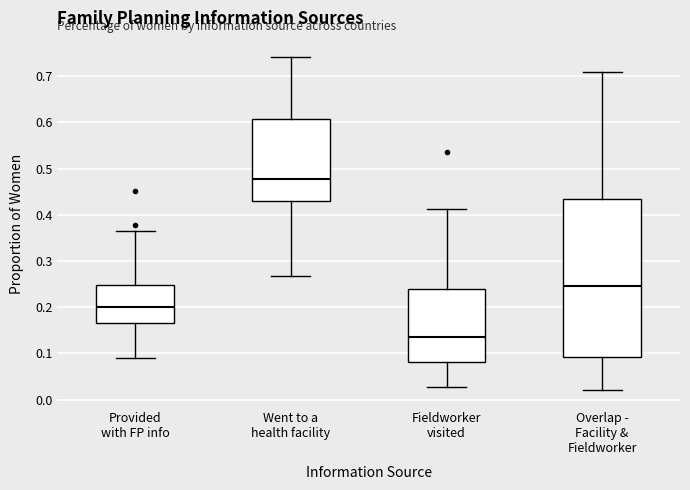

Reading left to right, read every box against the y-axis: the position of its median line, the range the box covers, and the ends of its whiskers. The values are not printed on the chart, so give them approximately, as read against the axis.

Provided with FP info: median 0.20, box 0.17 to 0.25, whiskers 0.09 to 0.37
Went to a health facility: median 0.48, box 0.43 to 0.61, whiskers 0.27 to 0.74
Fieldworker visited: median 0.14, box 0.08 to 0.24, whiskers 0.03 to 0.41
Overlap - Facility & Fieldworker: median 0.25, box 0.09 to 0.44, whiskers 0.02 to 0.71